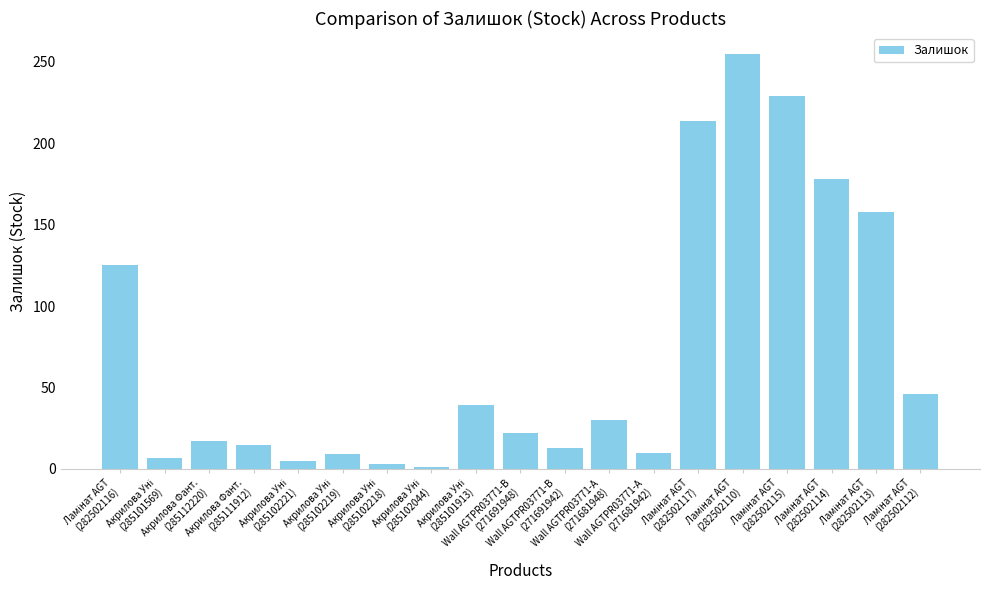

What is the difference between the second highest and minimum values?

228